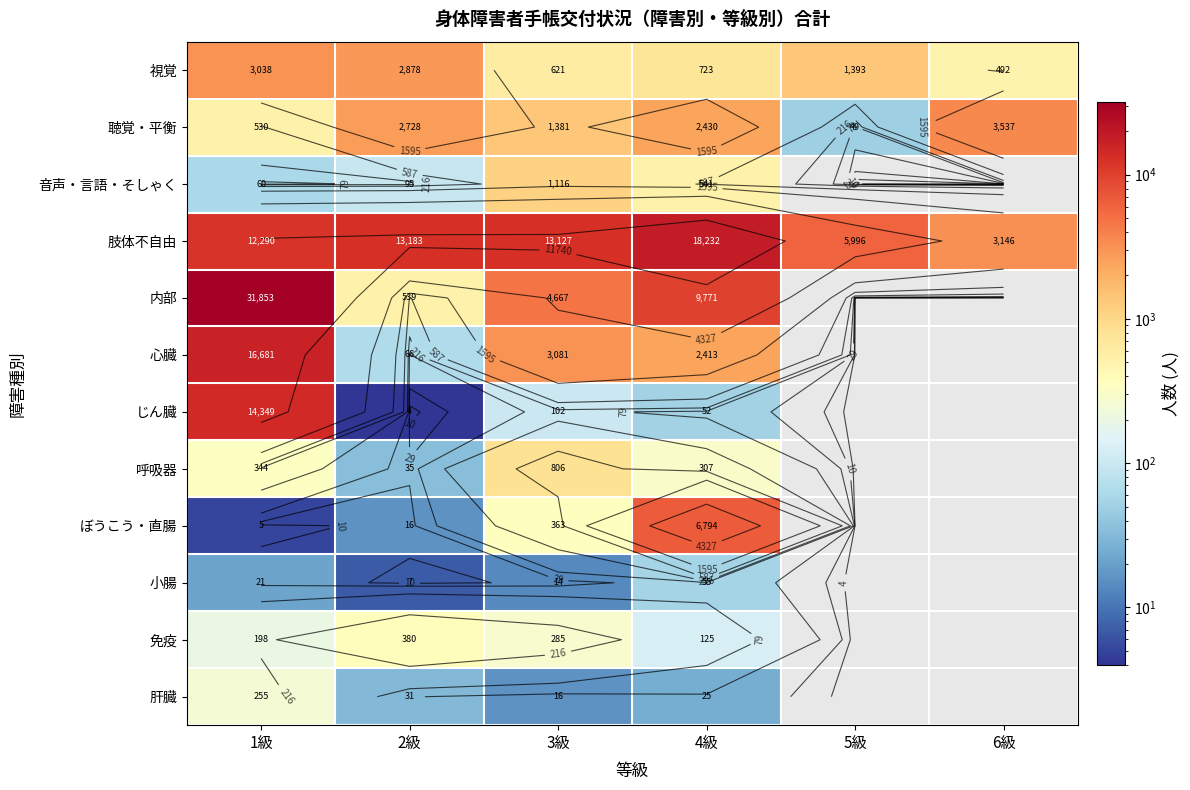

Is the value of 内部 at 4級 greater than the value of 小腸 at 4級?

Yes